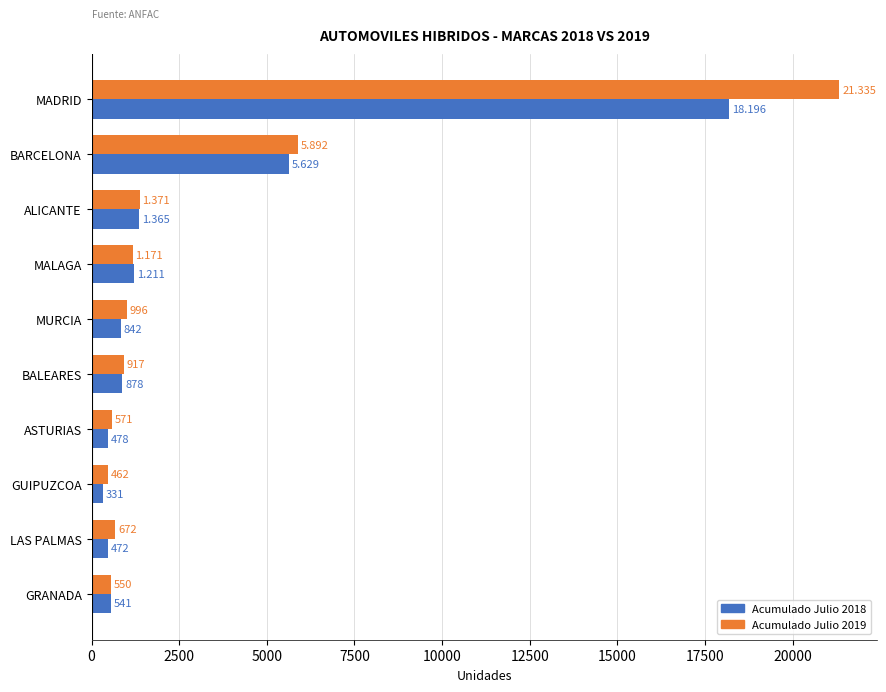

Rank the categories by Acumulado Julio 2019 value from lowest to highest.

GUIPUZCOA, GRANADA, ASTURIAS, LAS PALMAS, BALEARES, MURCIA, MALAGA, ALICANTE, BARCELONA, MADRID